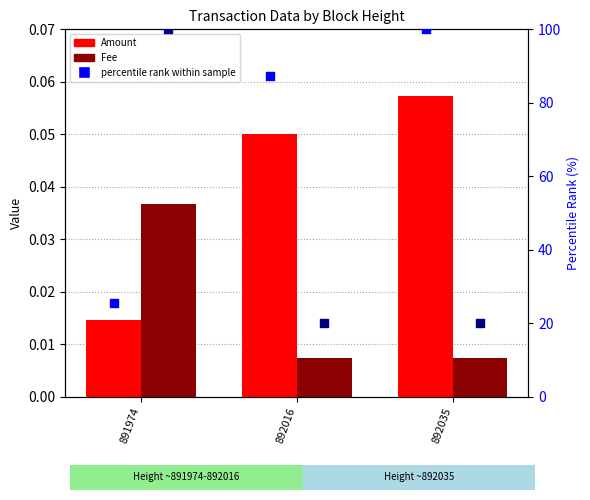

Which series has the largest total across all categories?

percentile rank (Amount)